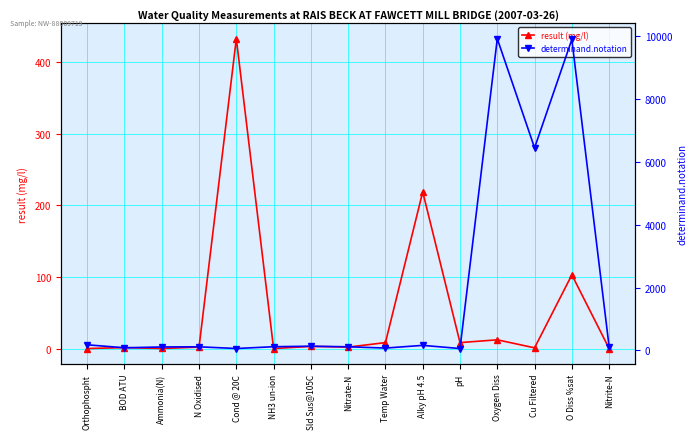

Is this an area chart (filled region under the line)?

No